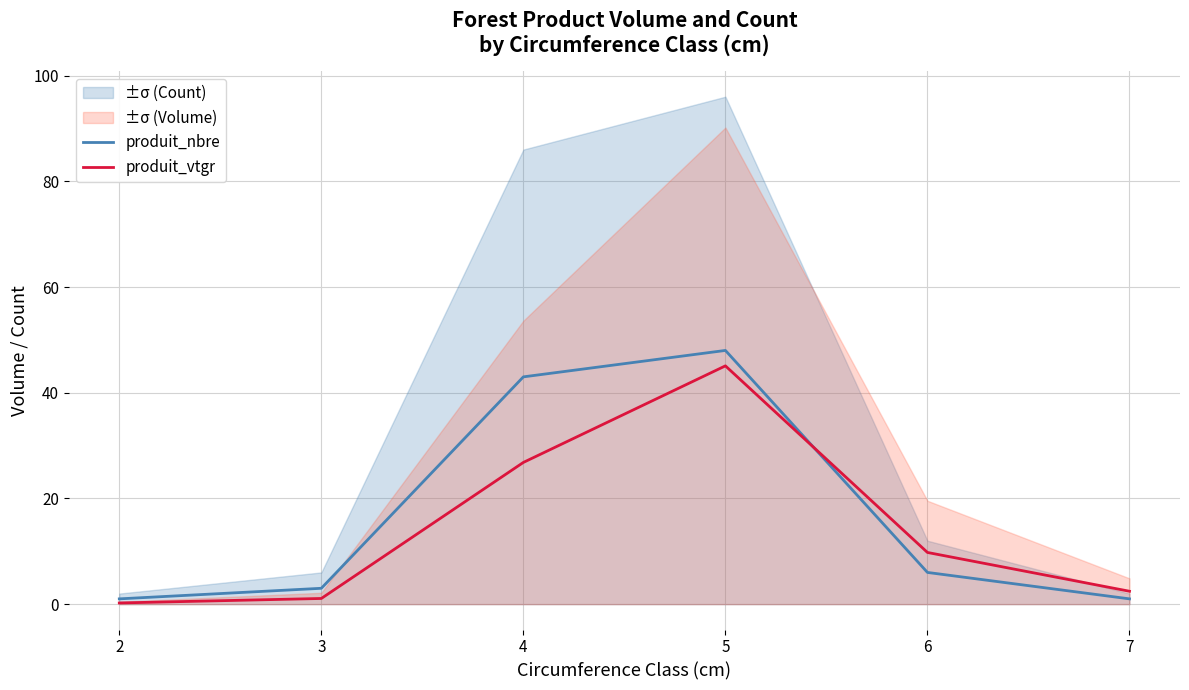

Rank the series at 2 from highest to lowest value.

produit_nbre, produit_vtgr